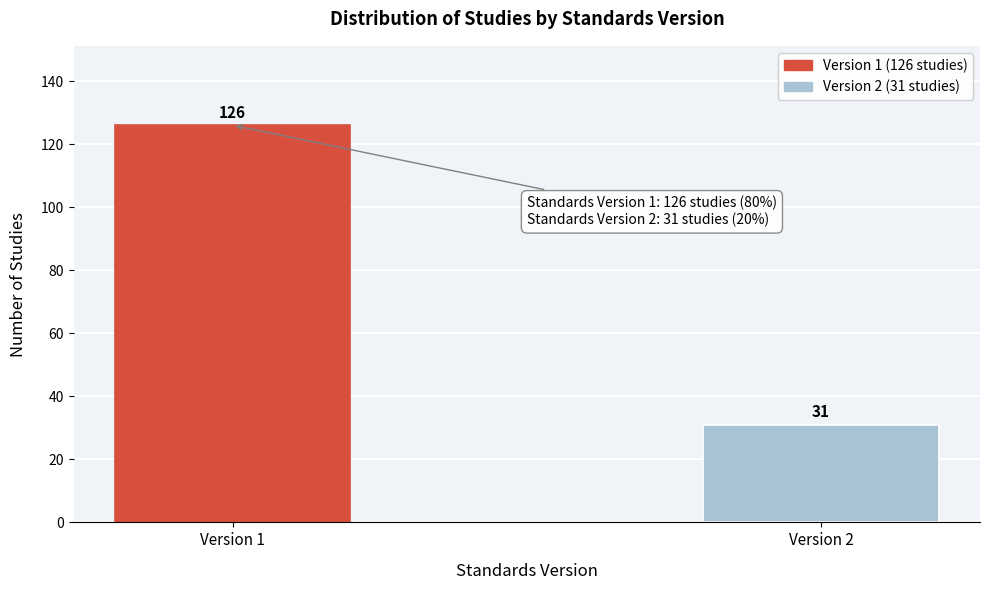

Reading right to left, extract all data points from this chart.

Version 2=31	Version 1=126